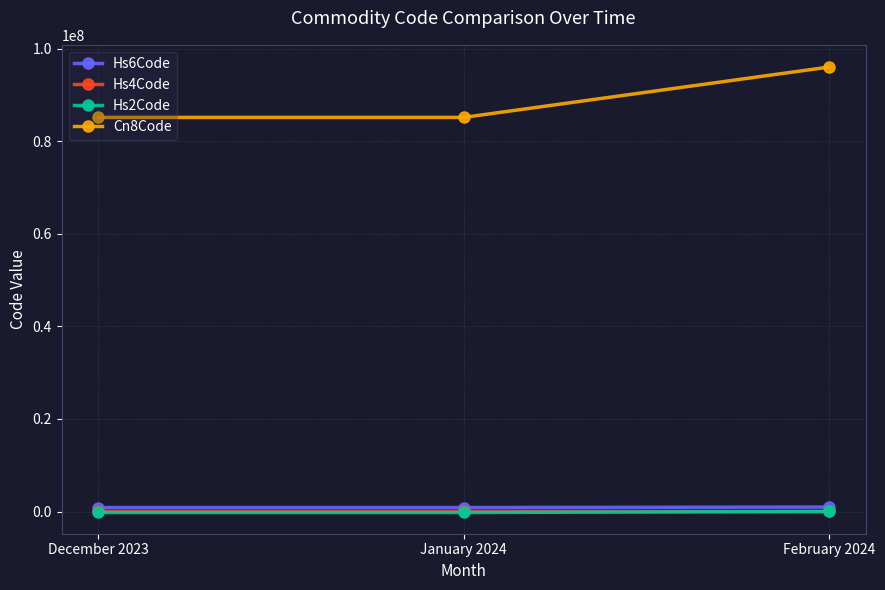

What is the label of the 2nd point from the left?

January 2024